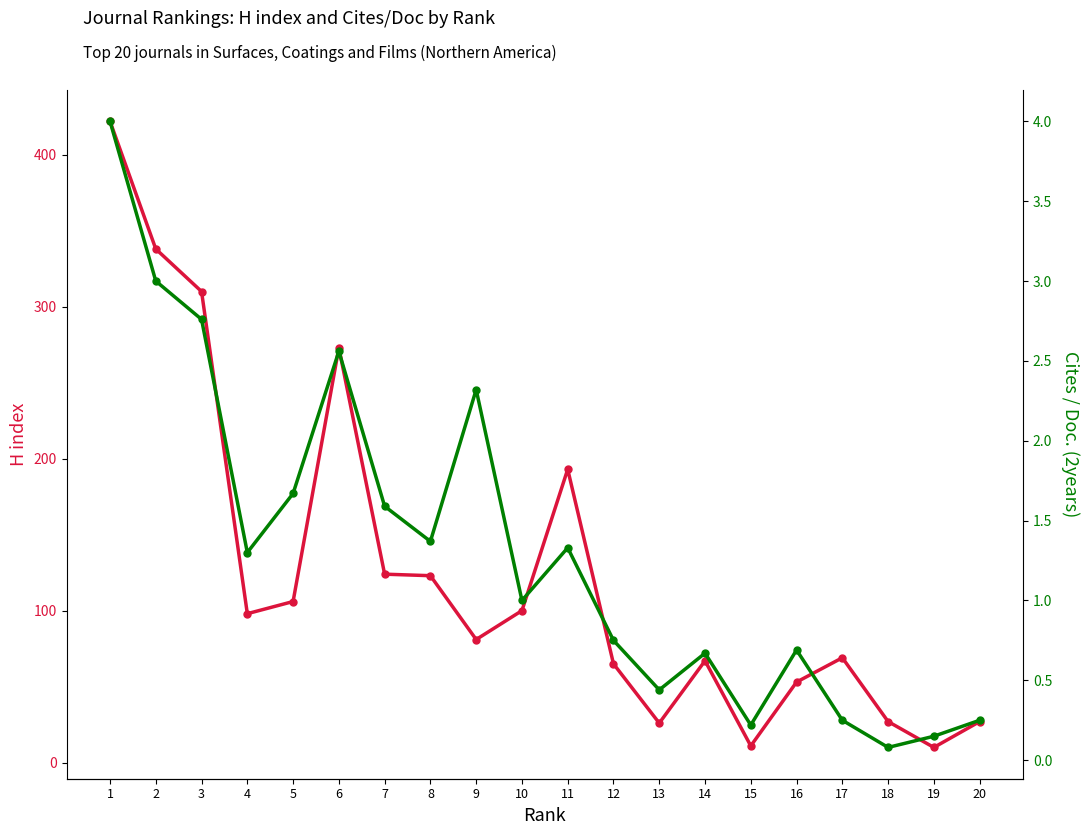

How many data points in Cites / Doc. (2years) are above 1?

10